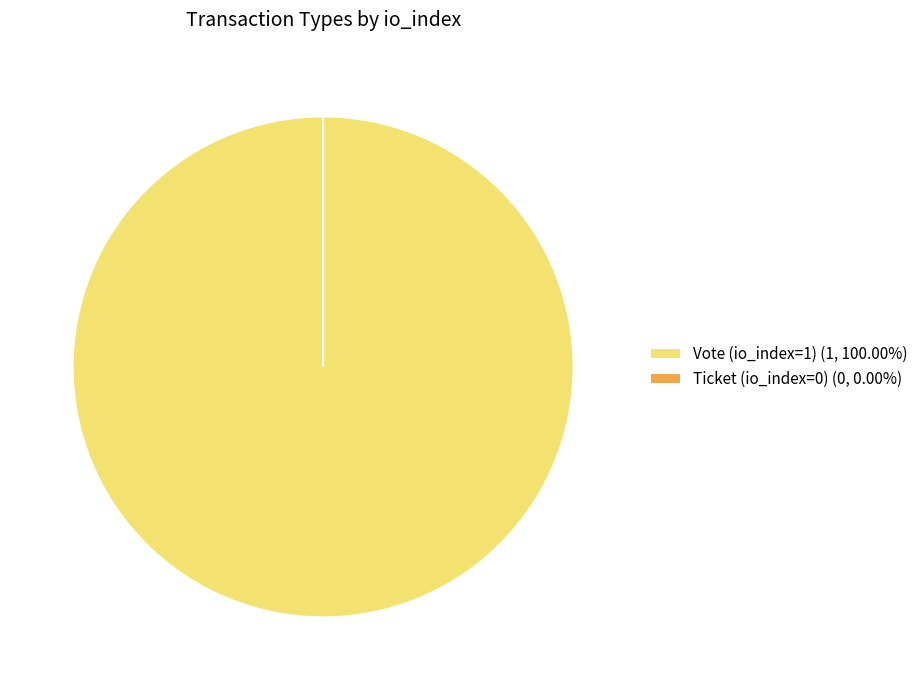

Rank the categories by value from lowest to highest.

Ticket (io_index=0), Vote (io_index=1)